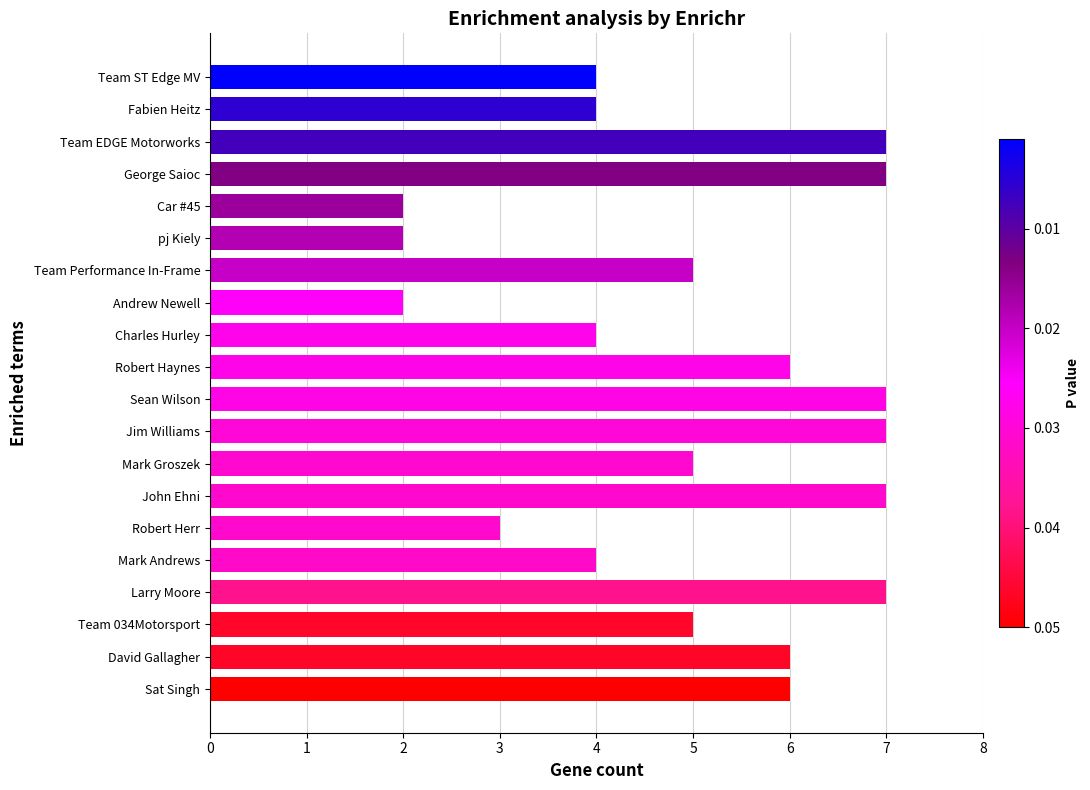

Reading bottom to top, extract all data points from this chart.

Sat Singh=6	David Gallagher=6	Team 034Motorsport=5	Larry Moore=7	Mark Andrews=4	Robert Herr=3	John Ehni=7	Mark Groszek=5	Jim Williams=7	Sean Wilson=7	Robert Haynes=6	Charles Hurley=4	Andrew Newell=2	Team Performance In-Frame=5	pj Kiely=2	Car #45=2	George Saioc=7	Team EDGE Motorworks=7	Fabien Heitz=4	Team ST Edge MV=4